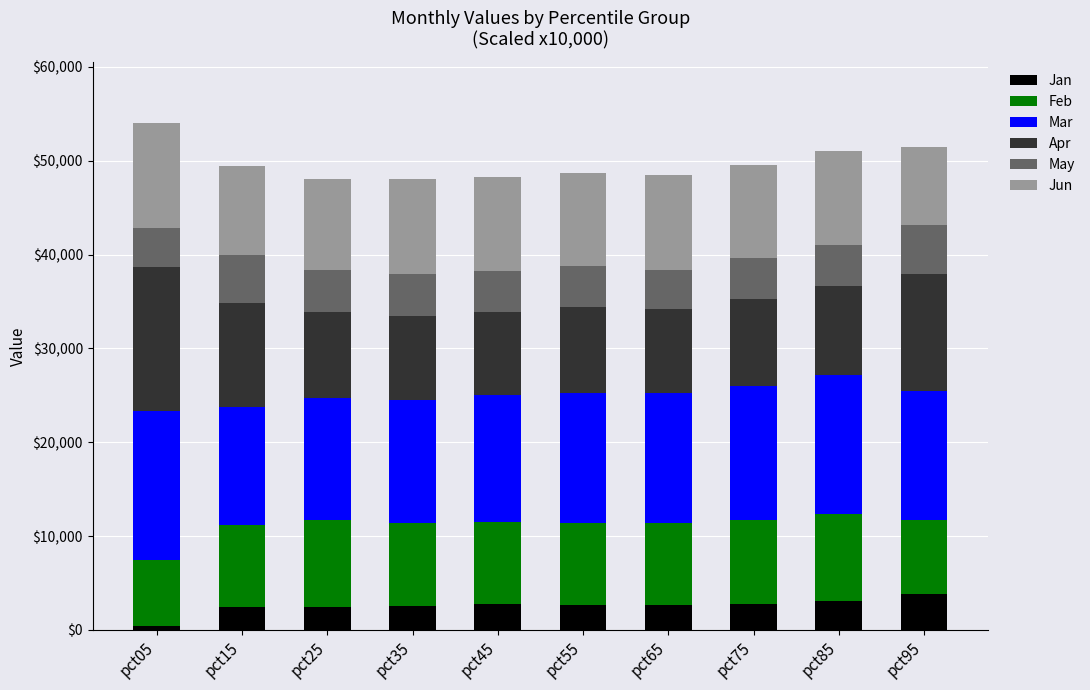

What is the sum of all Jan values?

25570.3